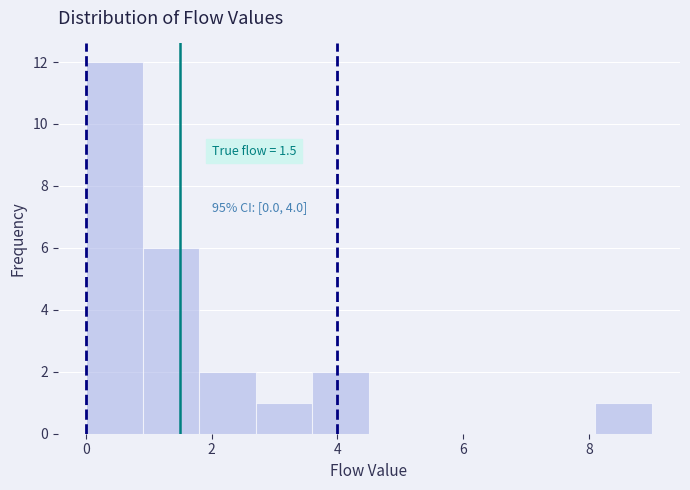

Over which range of the x-axis is the bar tallest?

0.0 to 0.9